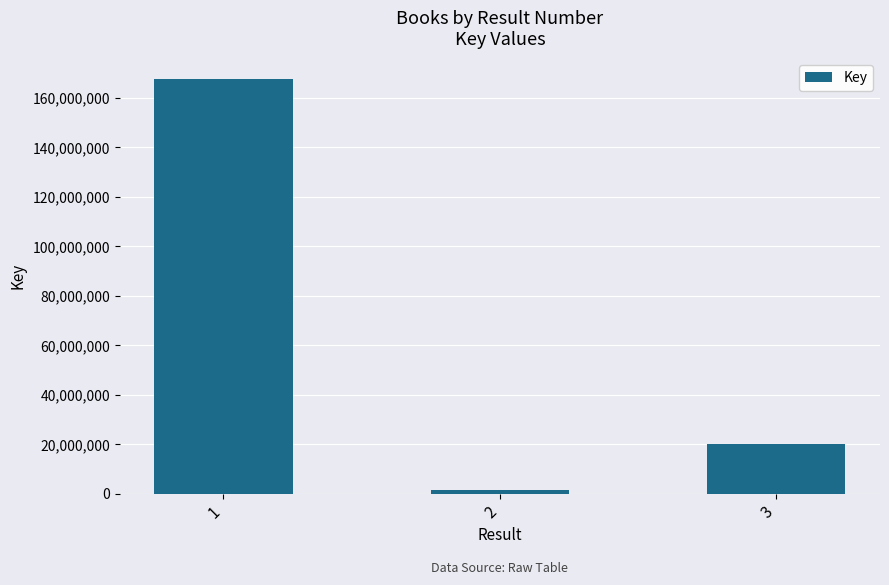

Where is the data nearest to the value 84522074?

3